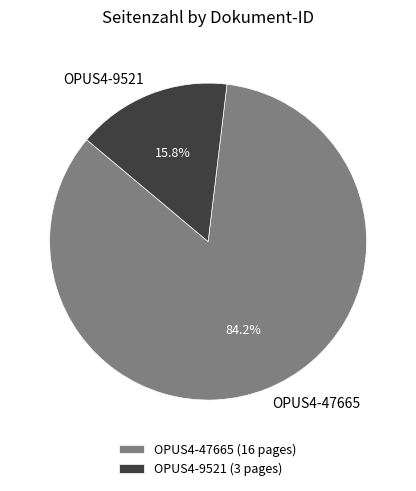

Which category has the biggest portion of the pie?

OPUS4-47665